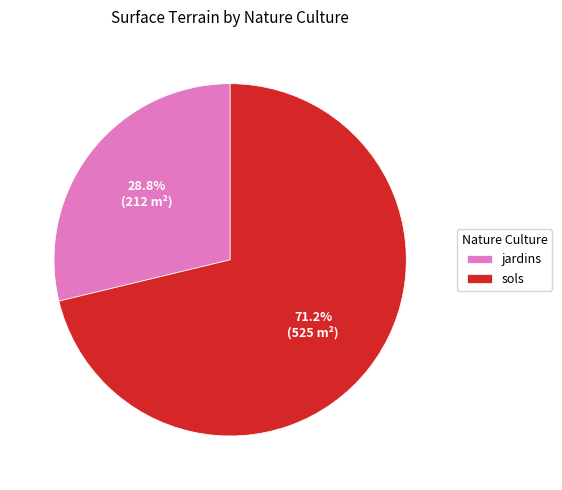

To the nearest percent, what portion does jardins represent?

29%